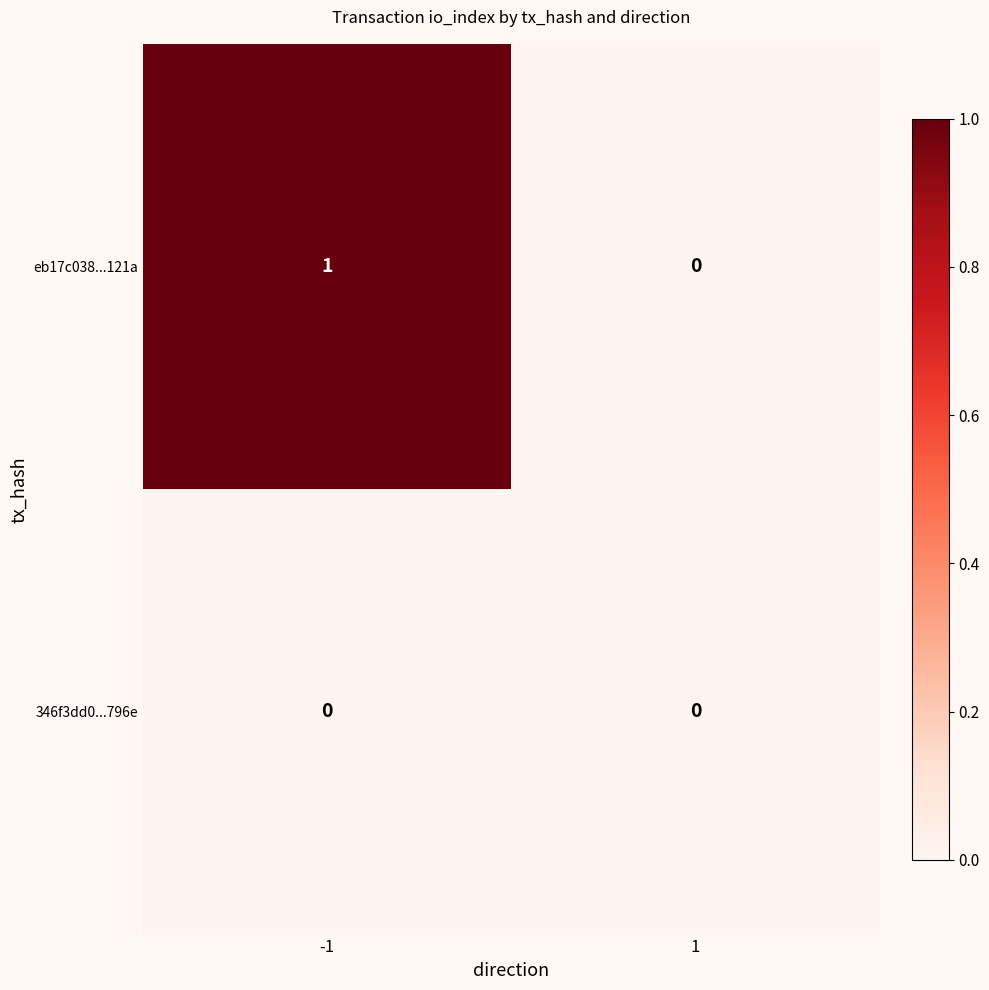

The value of eb17c038...121a at 1 is 0. True or false?

True